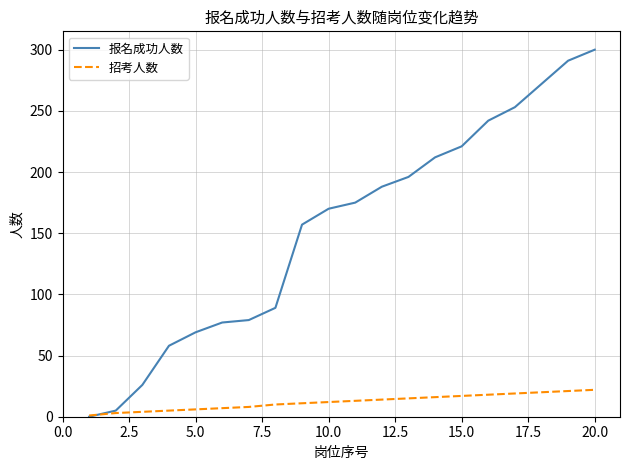

Which series has the largest total across all categories?

报名成功人数